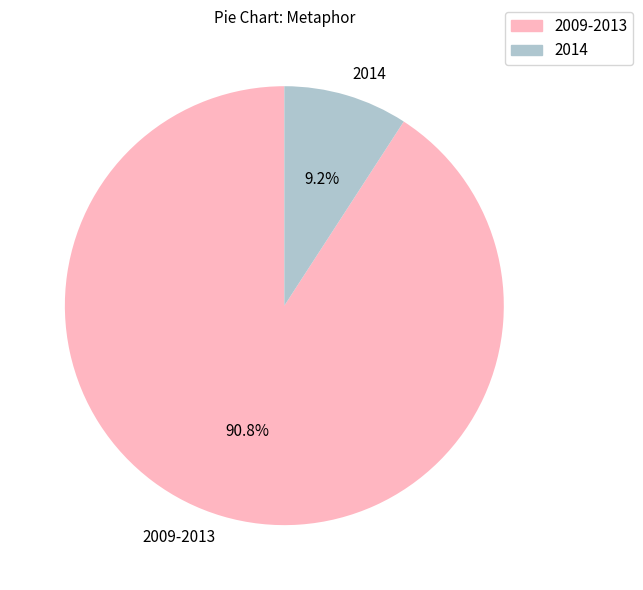

Does 2009-2013 represent more than half of the total?

Yes